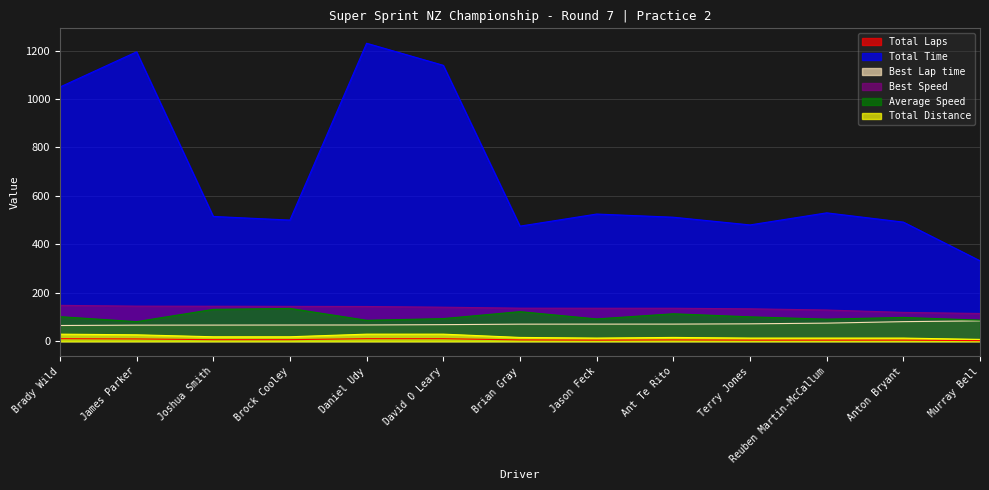

Reading right to left, what are all the values shown in this chart?

Total Laps: Murray Bell=3.0	Anton Bryant=5.0	Reuben Martin-McCallum=5.0	Terry Jones=5.0	Ant Te Rito=6.0	Jason Feck=5.0	Brian Gray=6.0	David O Leary=11.0	Daniel Udy=11.0	Brock Cooley=7.0	Joshua Smith=7.0	James Parker=10.0	Brady Wild=11.0
Total Time: Murray Bell=332.6	Anton Bryant=492.1	Reuben Martin-McCallum=530.3	Terry Jones=480.5	Ant Te Rito=512.3	Jason Feck=525.4	Brian Gray=475.4	David O Leary=1139.1	Daniel Udy=1230.2	Brock Cooley=500.5	Joshua Smith=515.5	James Parker=1194.7	Brady Wild=1049.4
Best Lap time: Murray Bell=84.5	Anton Bryant=81.3	Reuben Martin-McCallum=75.2	Terry Jones=72.4	Ant Te Rito=71.2	Jason Feck=71.1	Brian Gray=71.0	David O Leary=68.9	Daniel Udy=67.6	Brock Cooley=67.4	Joshua Smith=67.1	James Parker=66.9	Brady Wild=65.4
Best Speed: Murray Bell=115.0	Anton Bryant=119.5	Reuben Martin-McCallum=129.3	Terry Jones=134.3	Ant Te Rito=136.6	Jason Feck=136.7	Brian Gray=137.0	David O Leary=141.0	Daniel Udy=143.8	Brock Cooley=144.3	Joshua Smith=144.9	James Parker=145.3	Brady Wild=148.6
Average Speed: Murray Bell=87.7	Anton Bryant=98.8	Reuben Martin-McCallum=91.6	Terry Jones=101.1	Ant Te Rito=113.8	Jason Feck=92.5	Brian Gray=122.7	David O Leary=93.9	Daniel Udy=86.9	Brock Cooley=135.9	Joshua Smith=132.0	James Parker=81.4	Brady Wild=101.9
Total Distance: Murray Bell=8.1	Anton Bryant=13.5	Reuben Martin-McCallum=13.5	Terry Jones=13.5	Ant Te Rito=16.2	Jason Feck=13.5	Brian Gray=16.2	David O Leary=29.7	Daniel Udy=29.7	Brock Cooley=18.9	Joshua Smith=18.9	James Parker=27.0	Brady Wild=29.7